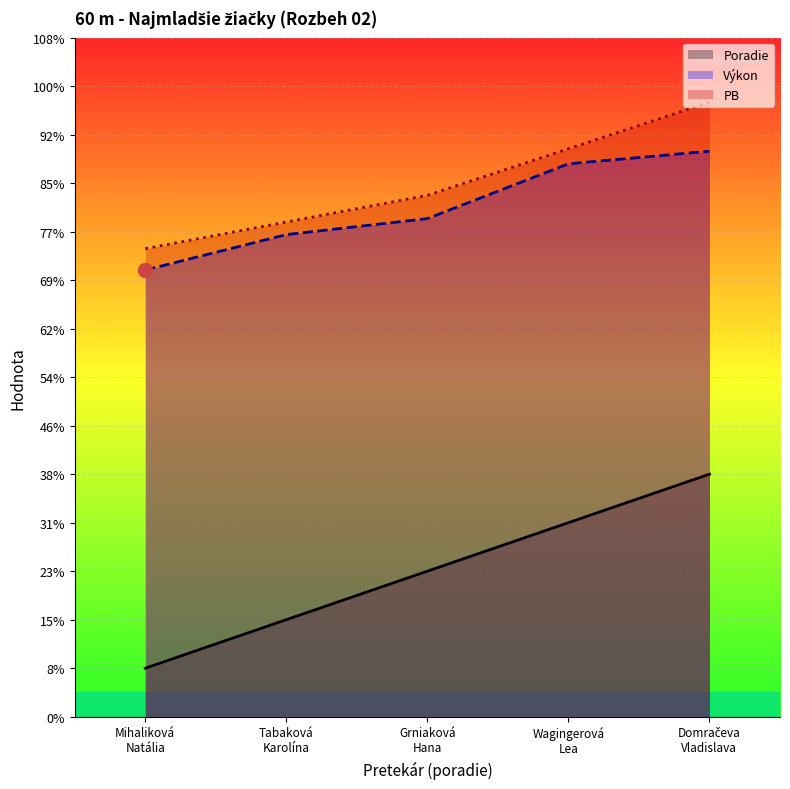

What is the change in value from Grniaková Hana to Domračeva Vladislava?

+2